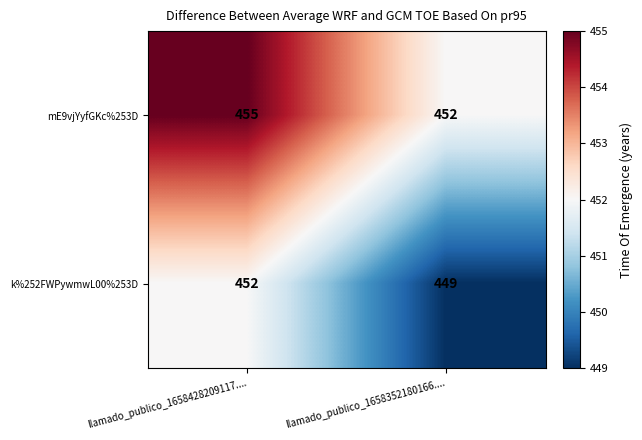

What is the average value of the mE9vjYyfGKc%253D series?

454